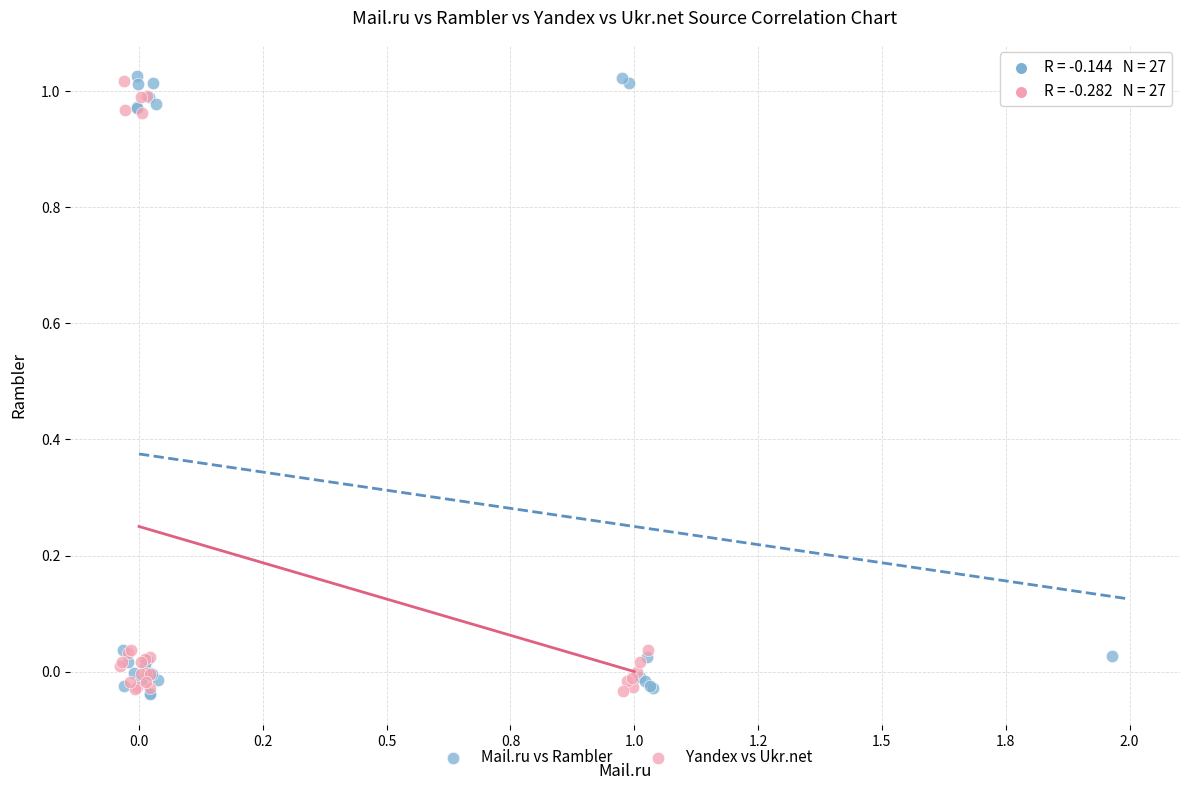

Which series has the largest Y range (max minus min)?

Mail.ru vs Rambler